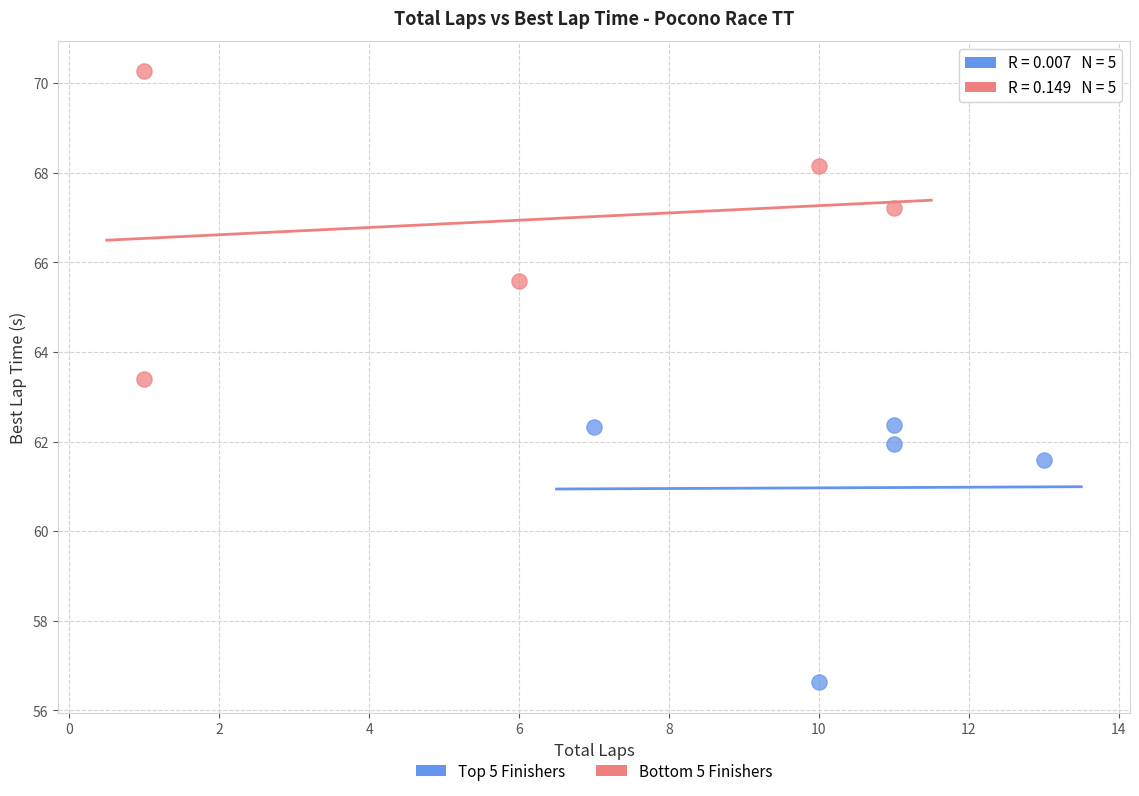

Which series reaches the maximum Y coordinate?

Bottom 5 Finishers